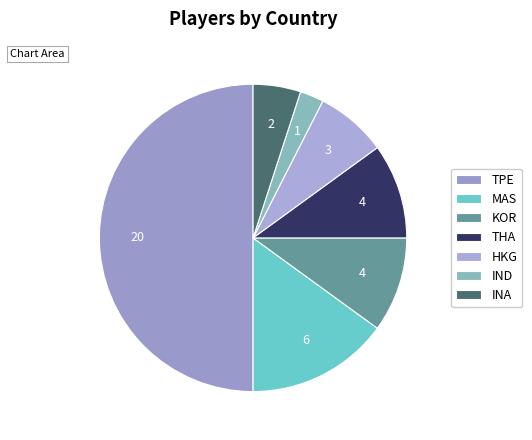

Which has a higher value, INA or TPE?

TPE